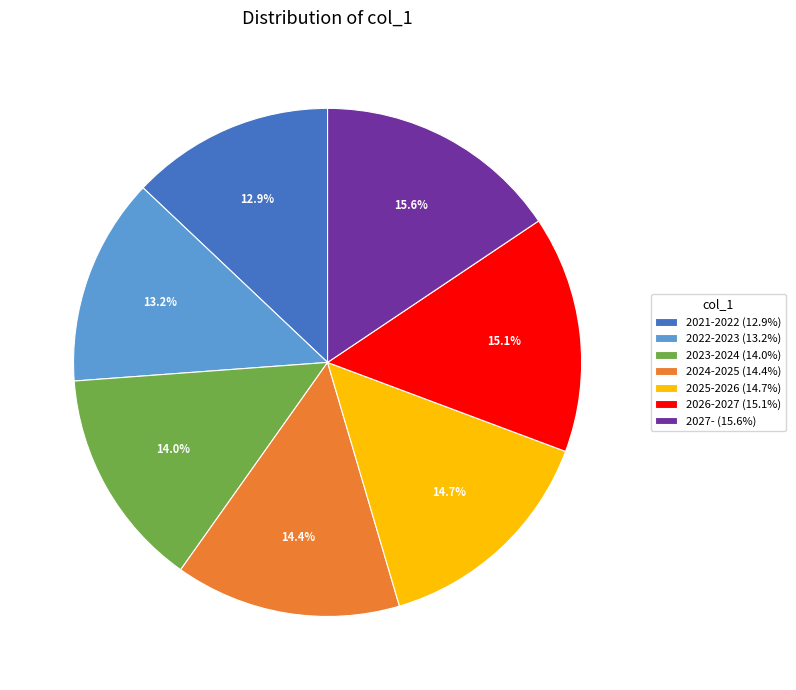

Is there a majority slice in this chart?

No